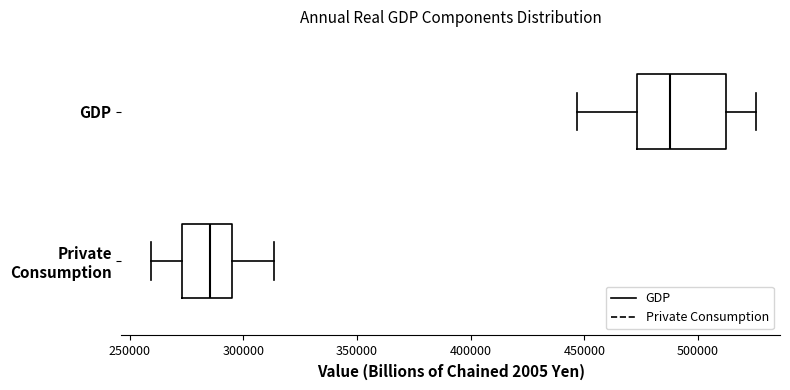

Where is the right edge of the box for GDP on the x-axis? The values are not printed on the chart, so give them approximately, as read against the axis.

510000